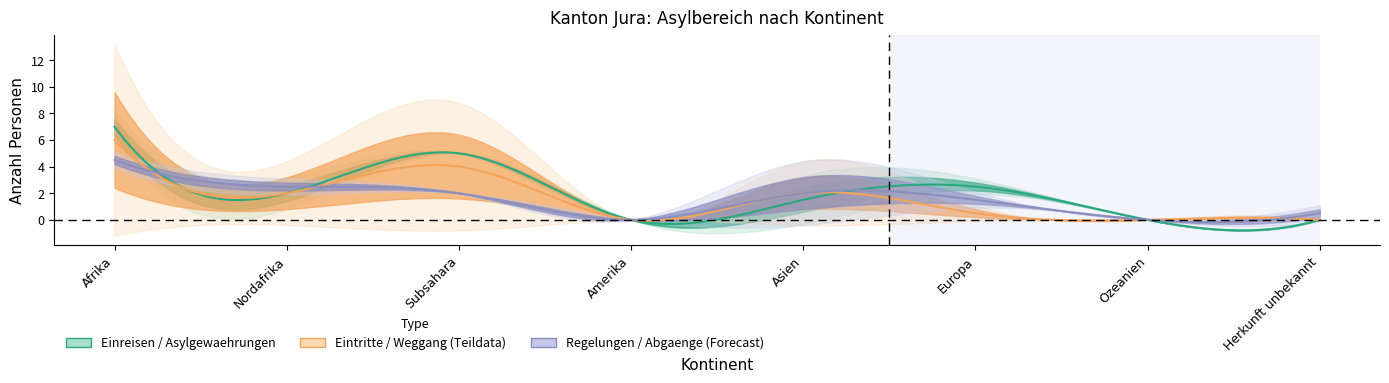

Does the chart display data point markers on the line(s)?

No